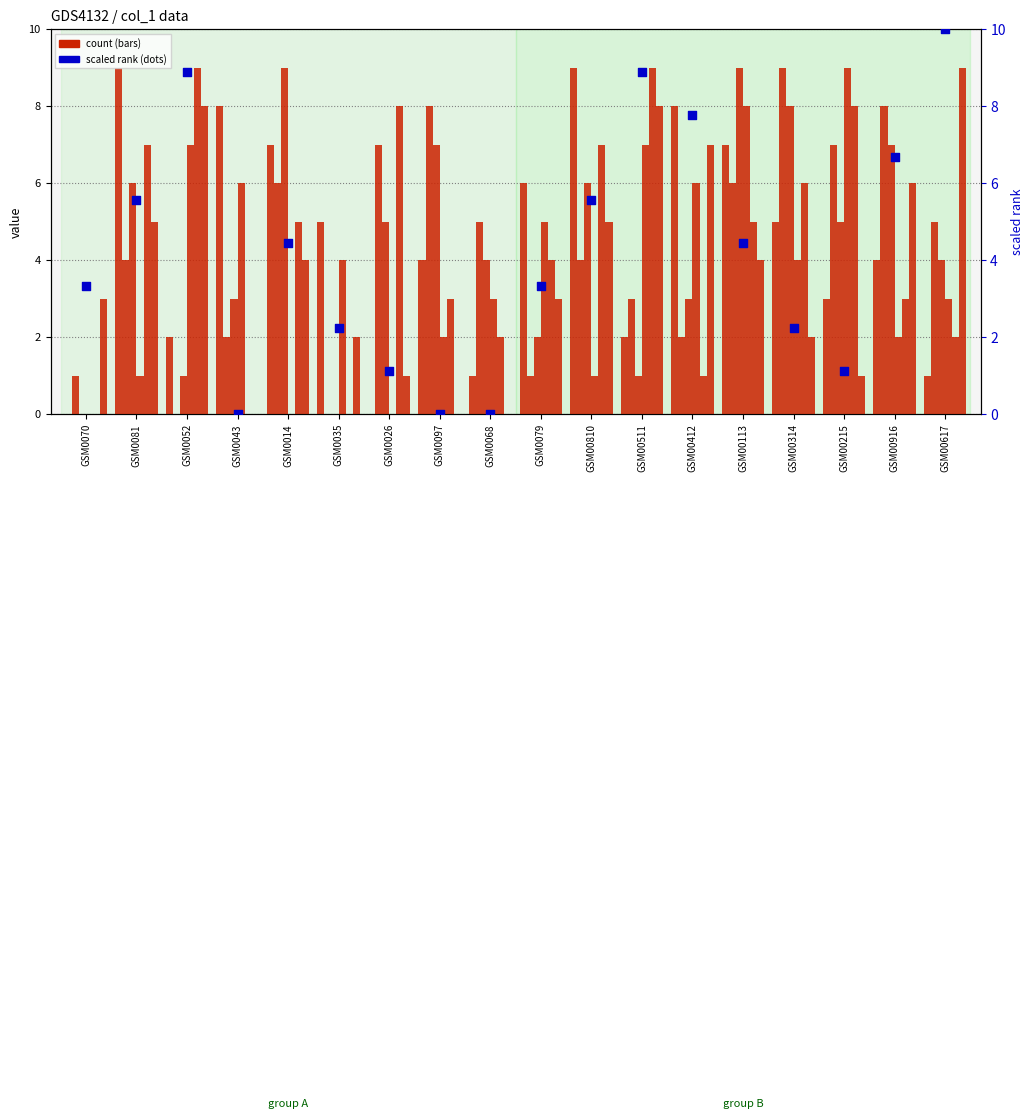

At how many categories does at least one series exceed 5?

15